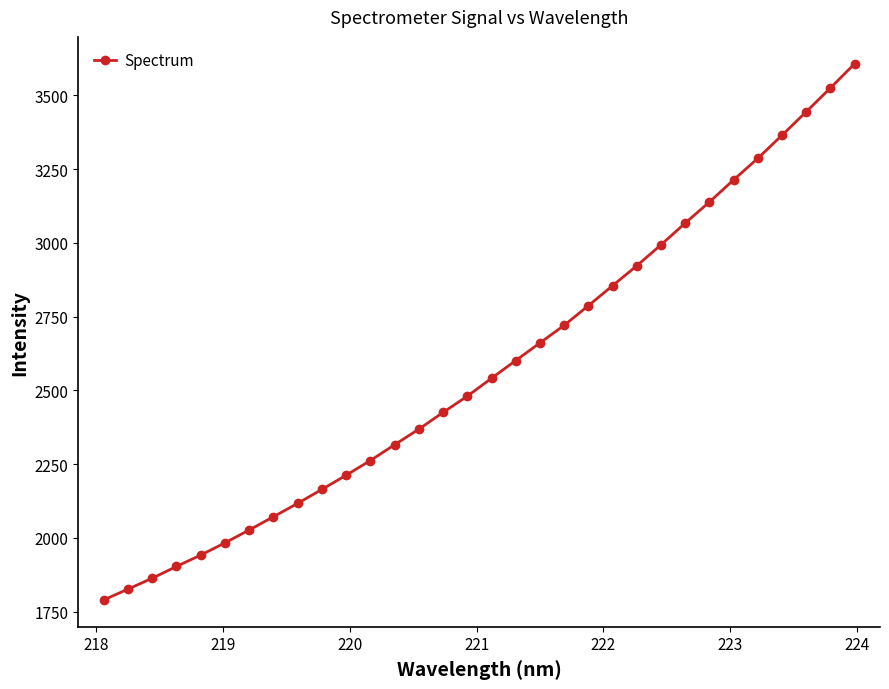

True or false: there are more than 2 points higher than both neighbors.

False